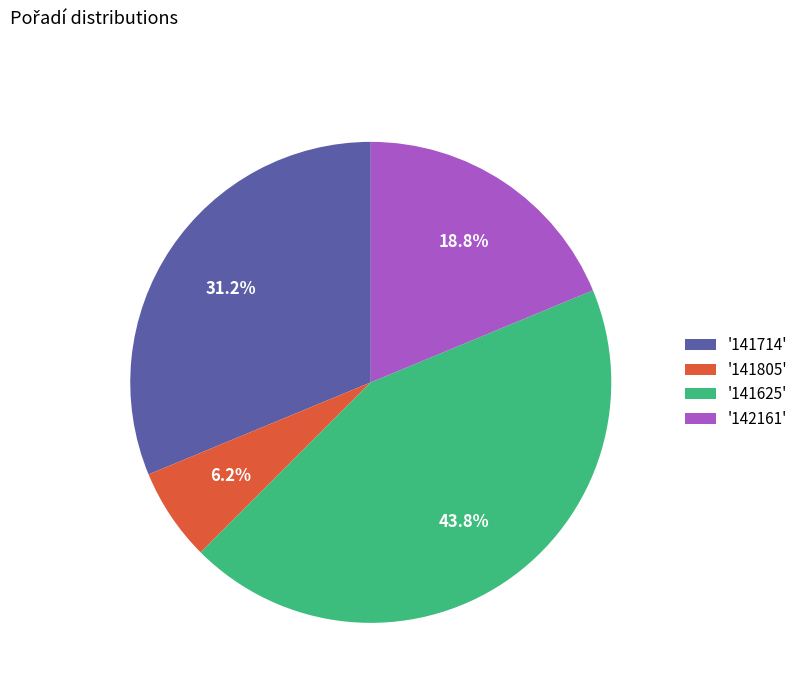

Between '141805' and '141714', which is larger?

'141714'